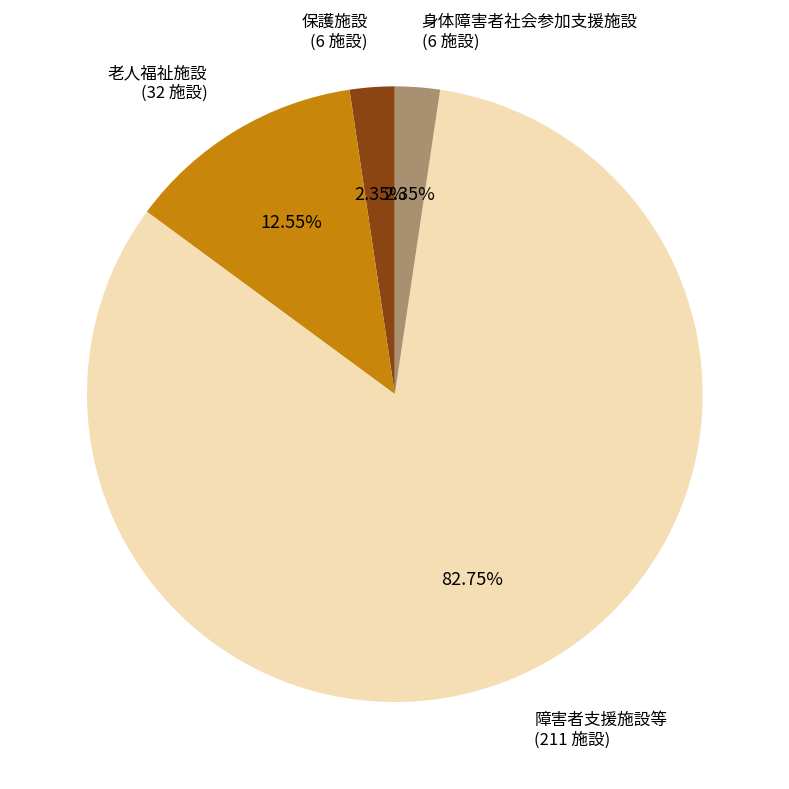

True or false: 身体障害者社会参加支援施設 accounts for 10% of the total.

False